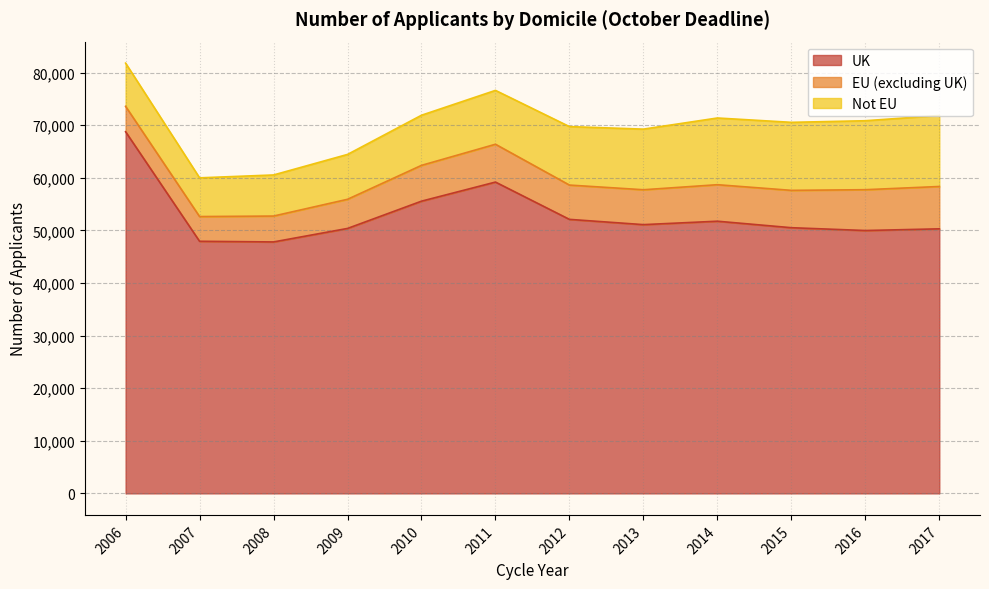

Rank the series at 2006 from lowest to highest value.

EU (excluding UK), Not EU, UK